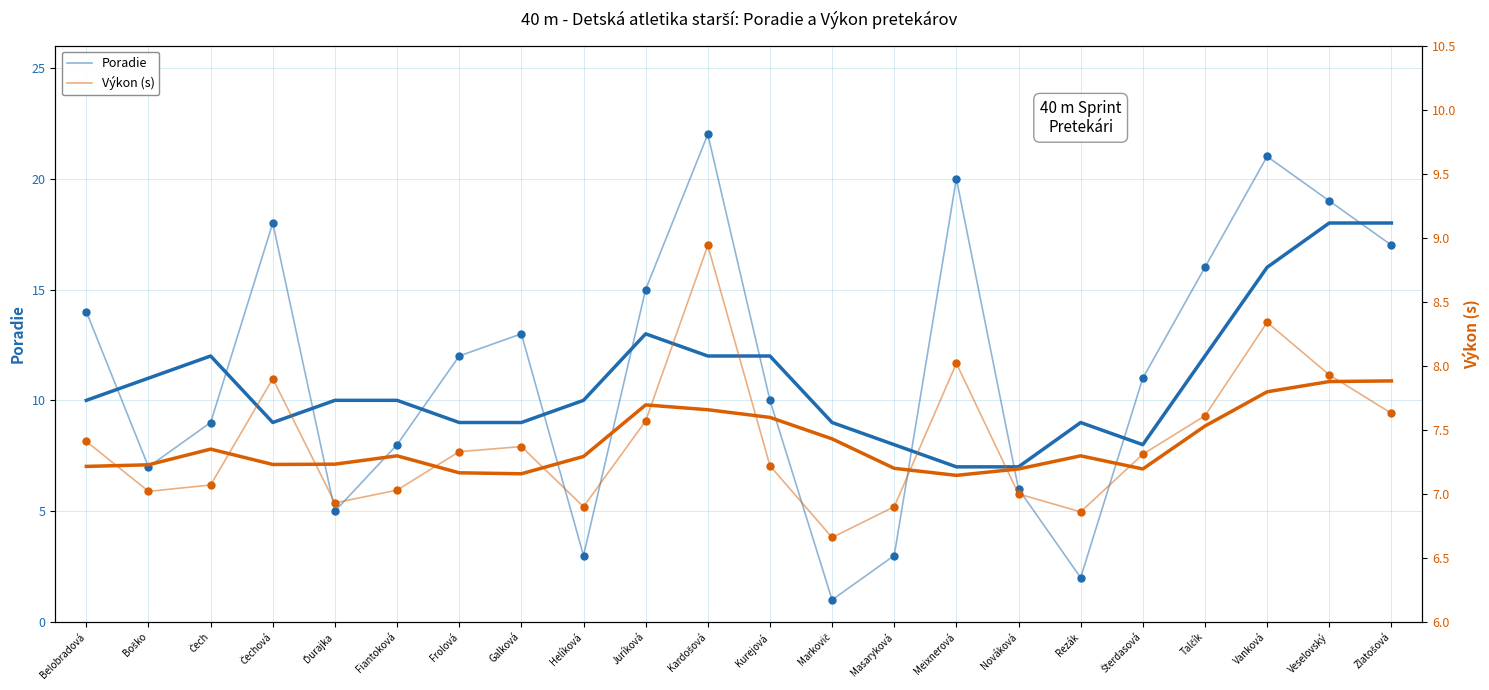

What is the total value across all series at Ďurajka?

11.9